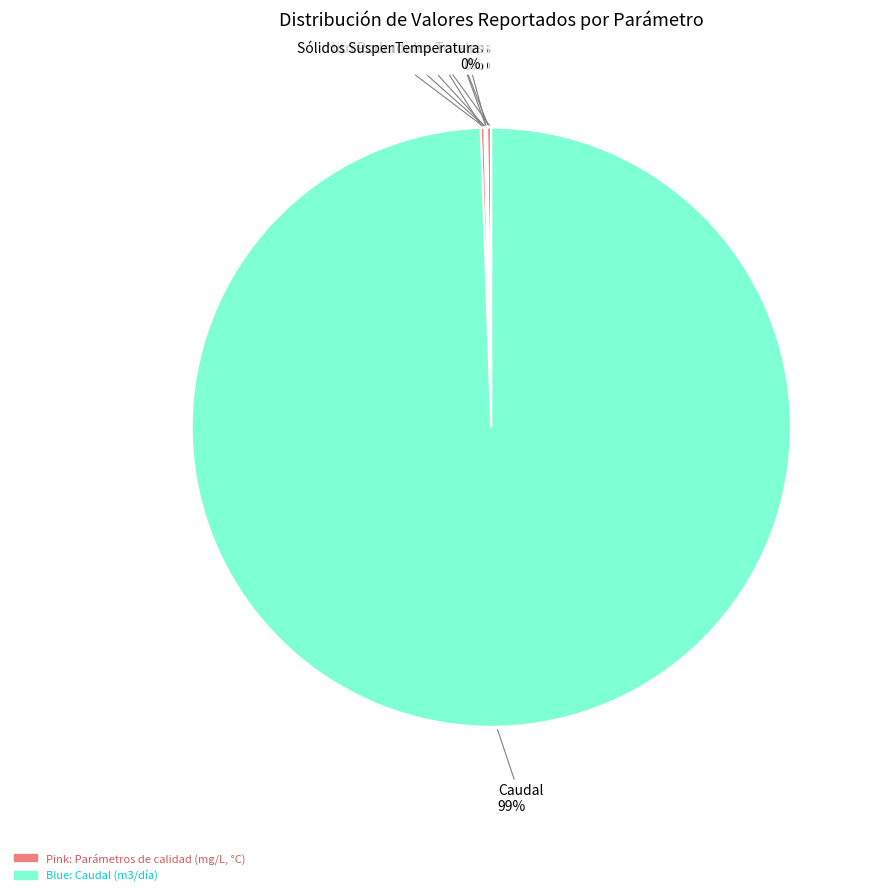

The Caudal slice represents 99% of the pie. True or false?

True